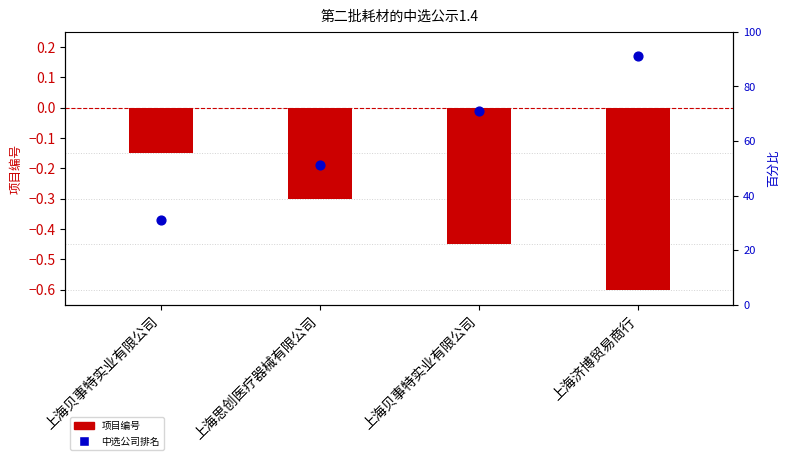

Which series has the widest spread of Y values?

百分比排名